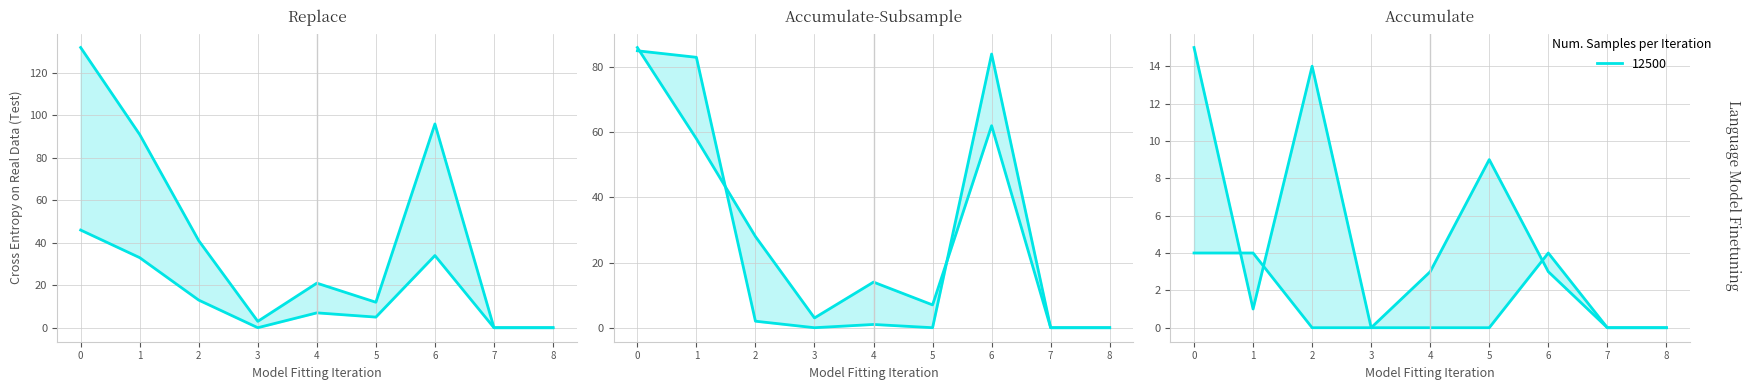

At how many categories does at least one series exceed 78?

3